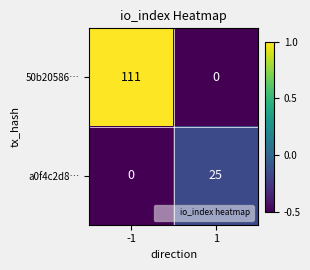

What is the difference between the highest and lowest values at 1?

25